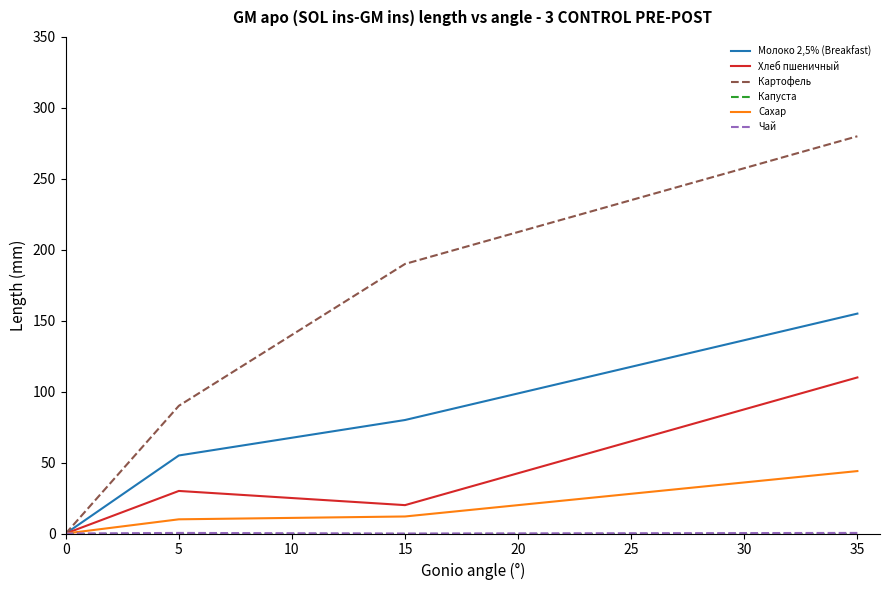

Which series has the largest total across all categories?

Картофель